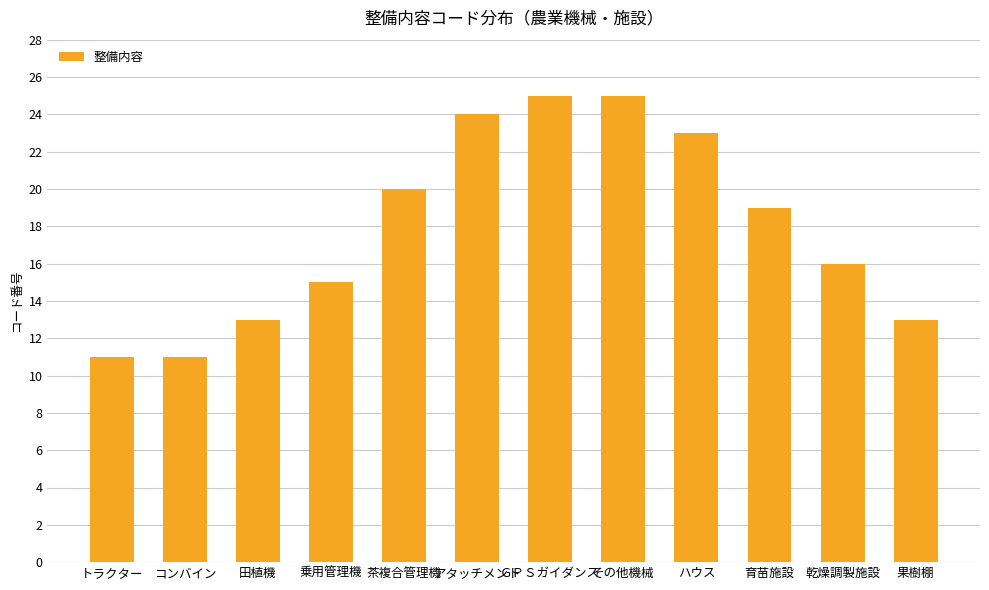

Is it true that the value at アタッチメント is 24?

True